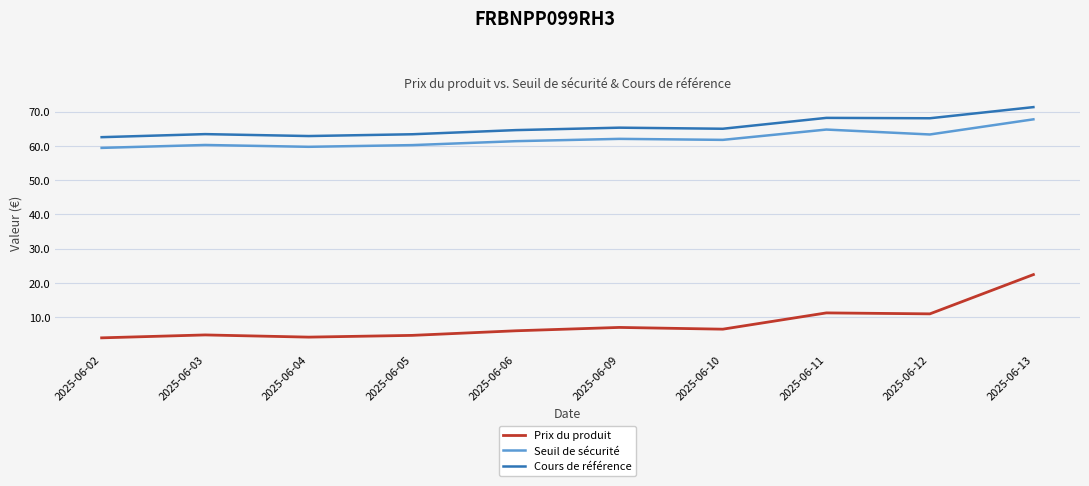

What is the difference between the maximum and minimum values in the Cours de référence series?

8.8